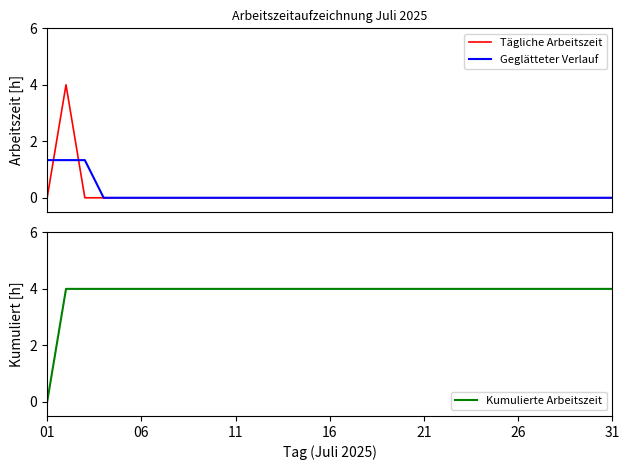

Which series has the largest total across all categories?

Kumulierte Arbeitszeit